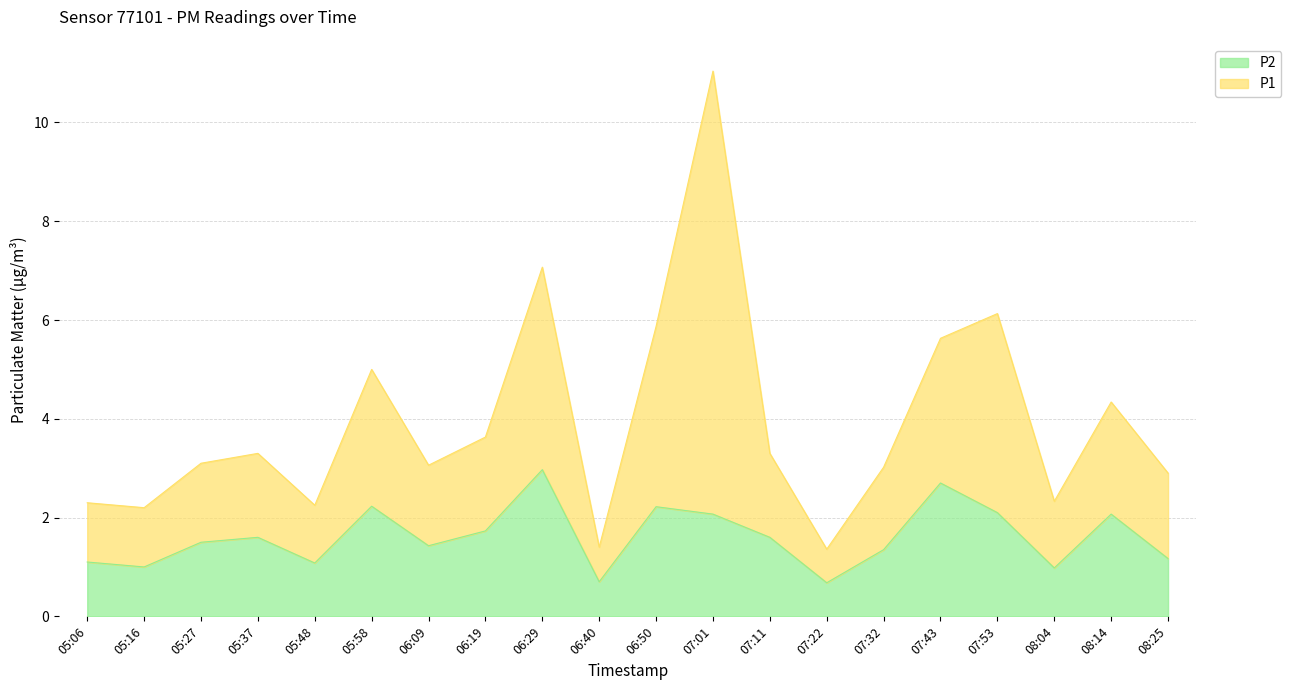

Does the chart have visible grid lines?

Yes